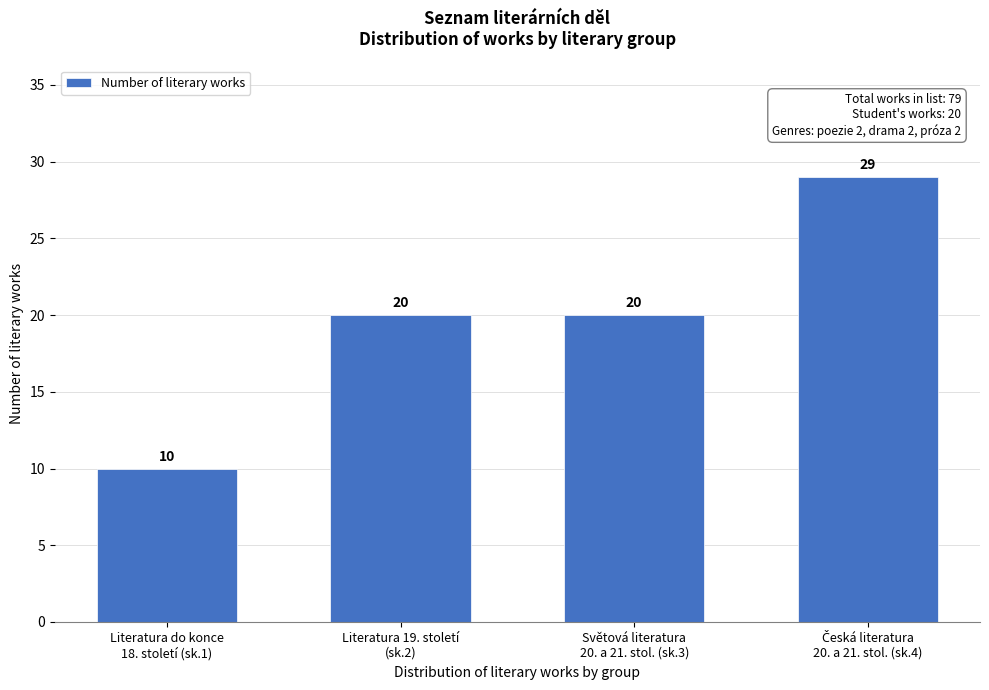

Reading left to right, list all the values displayed in this chart.

10	20	20	29